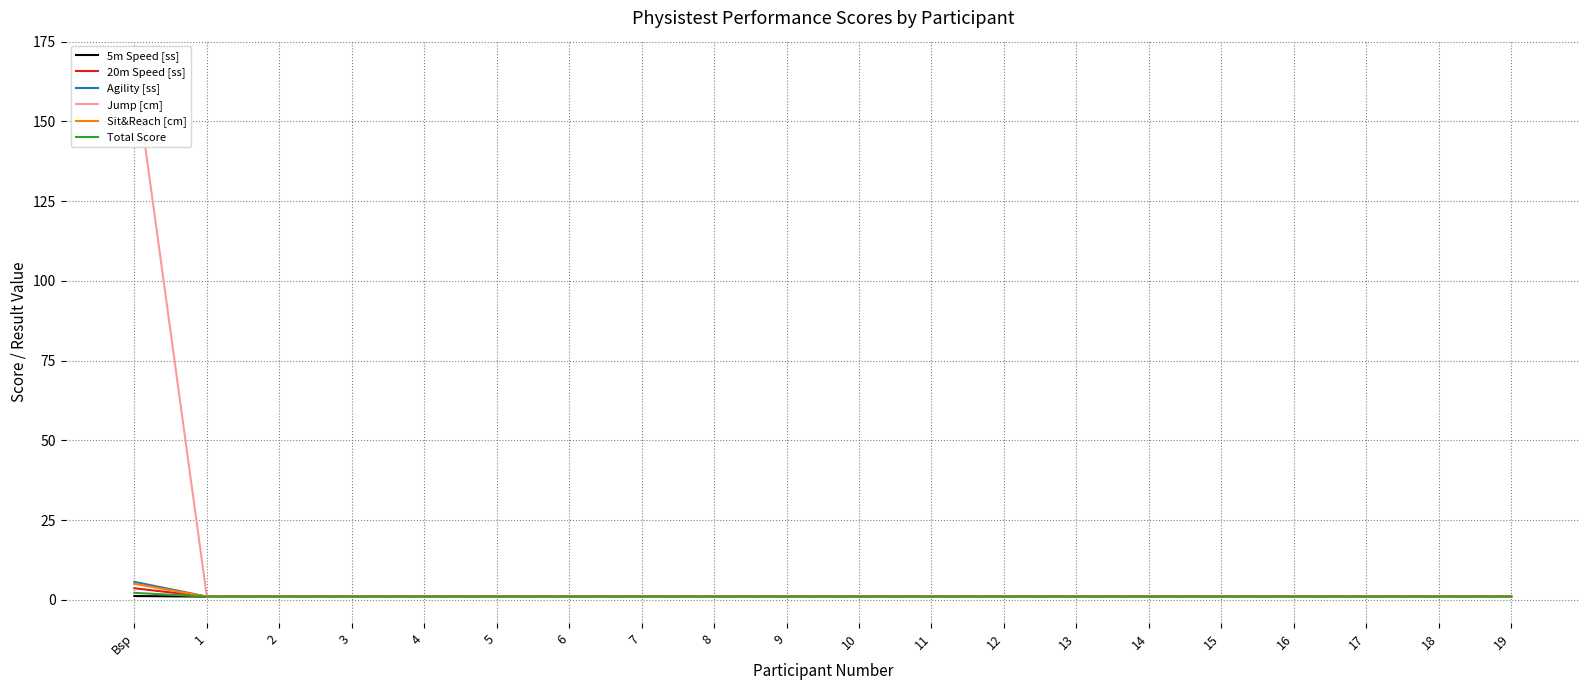

Reading right to left, list all the values displayed in this chart.

5m Speed [ss]: 1.0	1.0	1.0	1.0	1.0	1.0	1.0	1.0	1.0	1.0	1.0	1.0	1.0	1.0	1.0	1.0	1.0	1.0	1.0	1.2
20m Speed [ss]: 1.0	1.0	1.0	1.0	1.0	1.0	1.0	1.0	1.0	1.0	1.0	1.0	1.0	1.0	1.0	1.0	1.0	1.0	1.0	3.6
Agility [ss]: 1.0	1.0	1.0	1.0	1.0	1.0	1.0	1.0	1.0	1.0	1.0	1.0	1.0	1.0	1.0	1.0	1.0	1.0	1.0	5.6
Jump [cm]: 1.0	1.0	1.0	1.0	1.0	1.0	1.0	1.0	1.0	1.0	1.0	1.0	1.0	1.0	1.0	1.0	1.0	1.0	1.0	167.0
Sit&Reach [cm]: 1.0	1.0	1.0	1.0	1.0	1.0	1.0	1.0	1.0	1.0	1.0	1.0	1.0	1.0	1.0	1.0	1.0	1.0	1.0	5.0
Total Score: 1.0	1.0	1.0	1.0	1.0	1.0	1.0	1.0	1.0	1.0	1.0	1.0	1.0	1.0	1.0	1.0	1.0	1.0	1.0	2.2